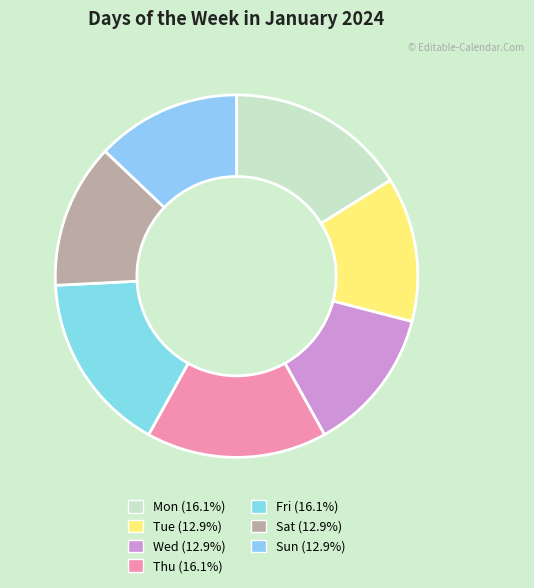

To the nearest percent, what is the average slice percentage?

14%